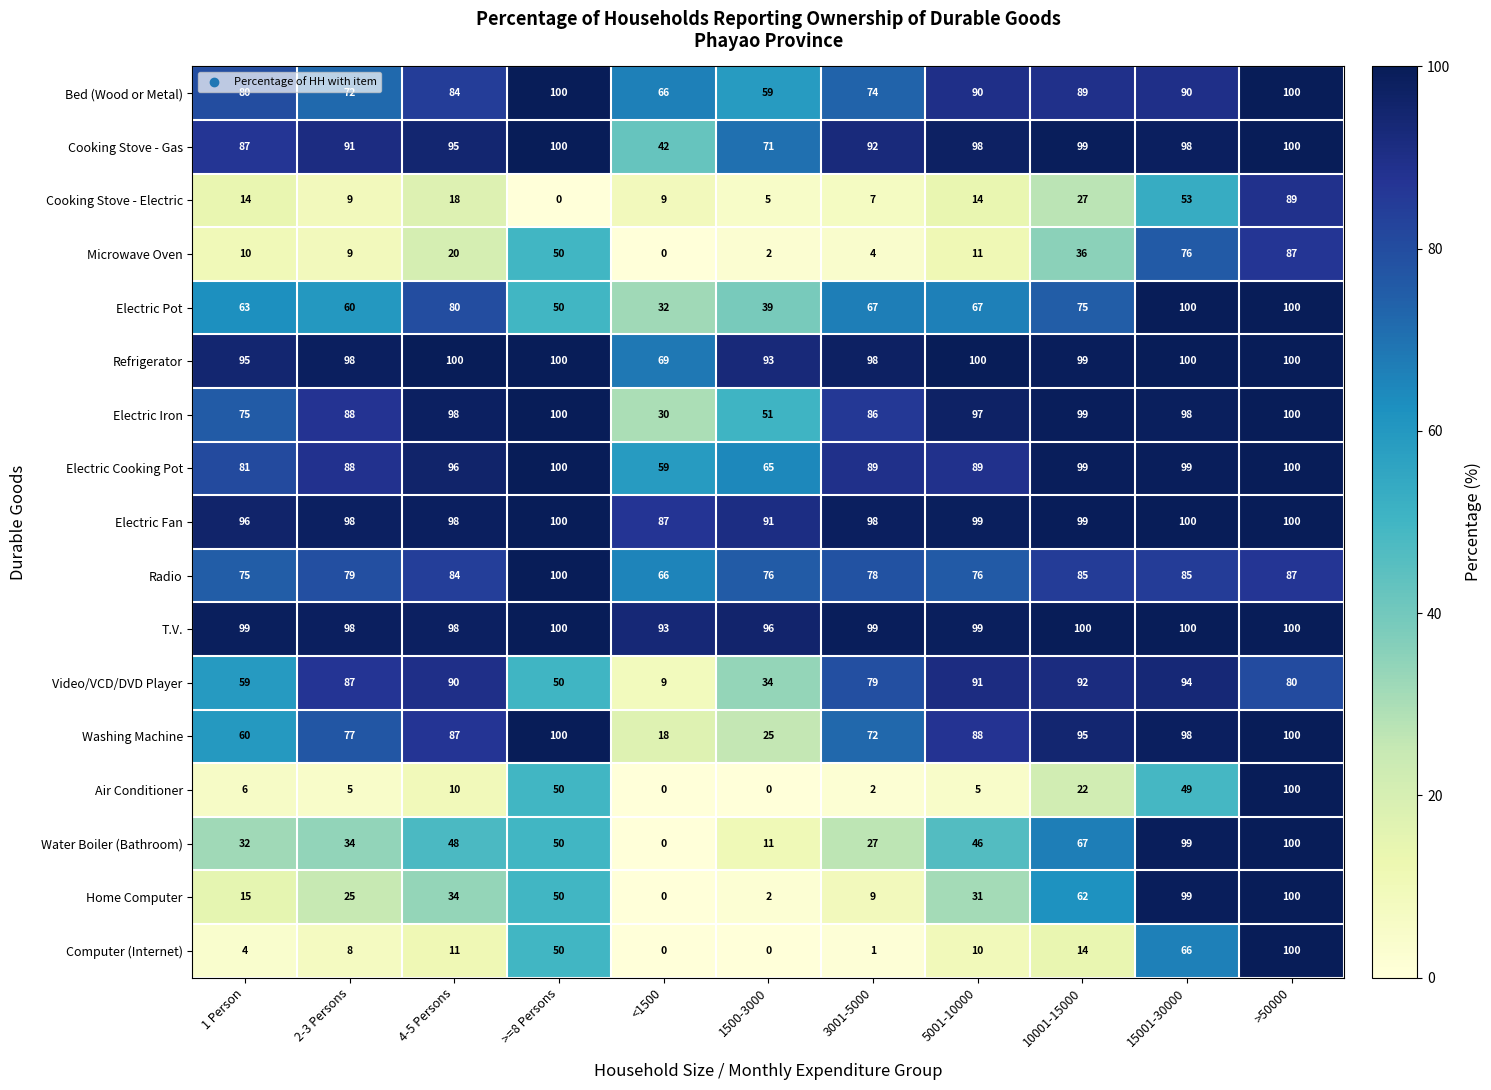

At which category is the sum across all series the highest?

>50000